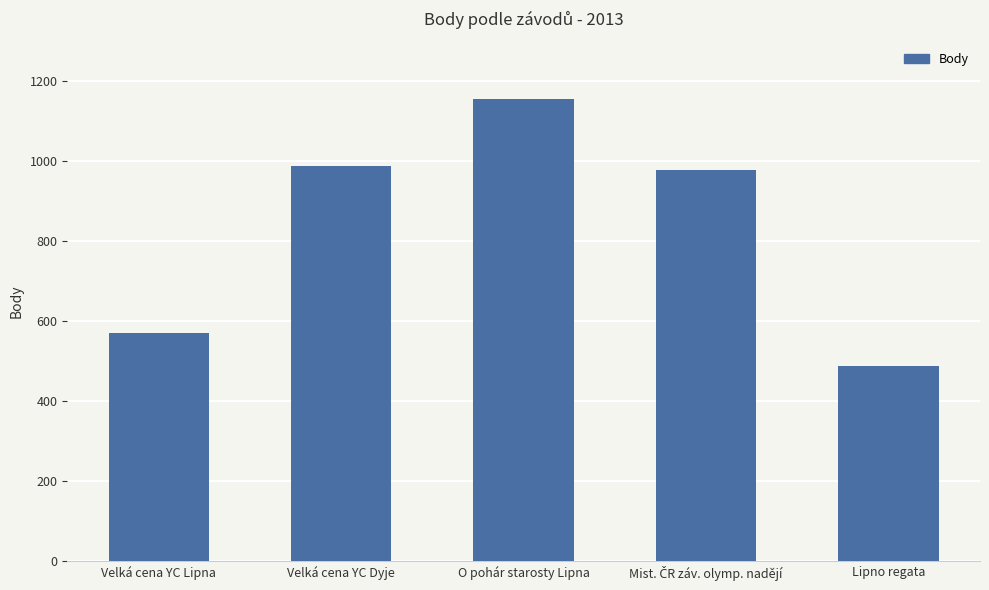

What is the label of the 1st bar from the right?

Lipno regata